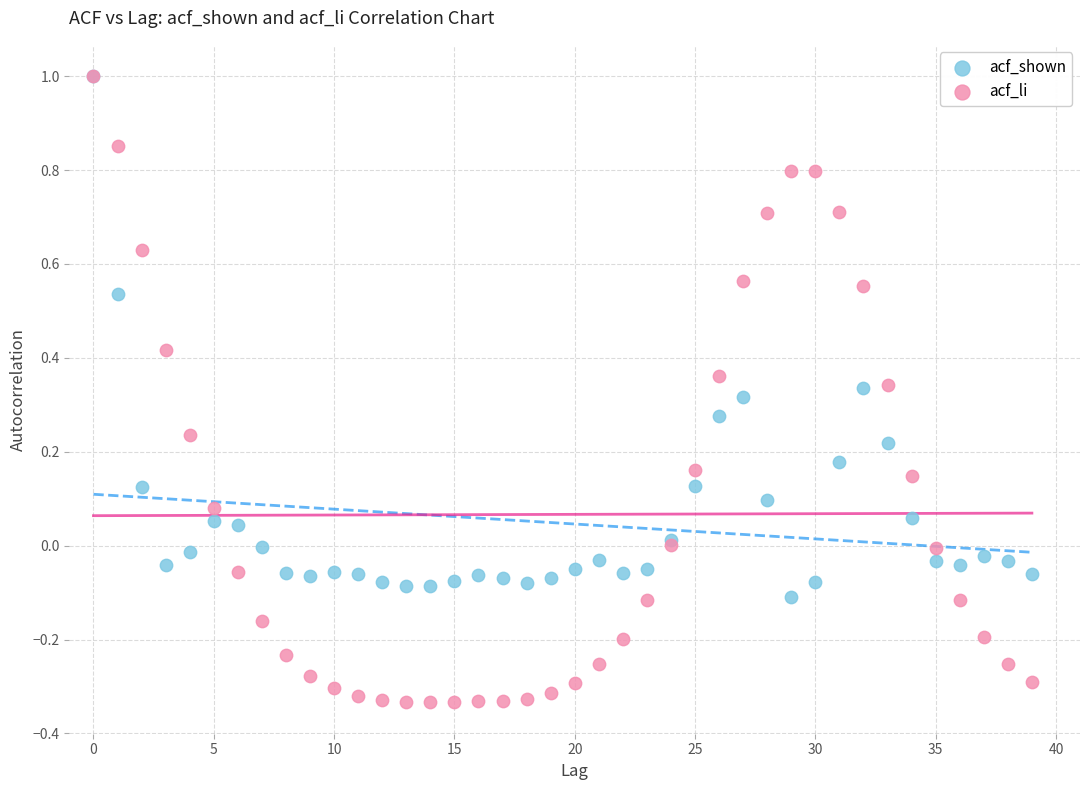

Which series has the widest spread of Y values?

acf_li